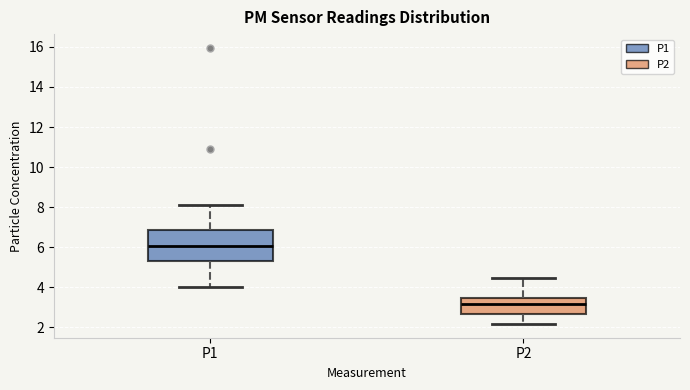

Reading left to right, read every box against the y-axis: the position of its median line, the range the box covers, and the ends of its whiskers. The values are not printed on the chart, so give them approximately, as read against the axis.

P1: median 6.0, box 5.4 to 6.8, whiskers 4.0 to 8.2
P2: median 3.2, box 2.6 to 3.4, whiskers 2.2 to 4.4